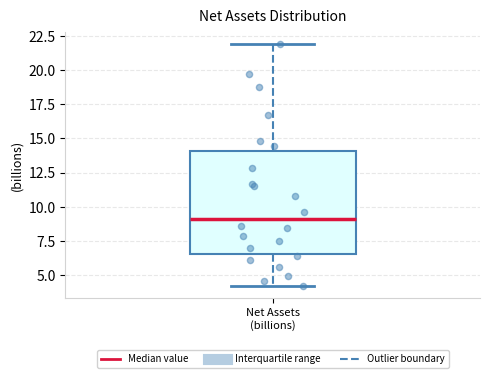

Read this box plot against the y-axis: the position of the median line, the range covered by the box, and the ends of both whiskers. The values are not printed on the chart, so give them approximately, as read against the axis.

median 9.0, box 6.5 to 14.0, whiskers 4.0 to 22.0